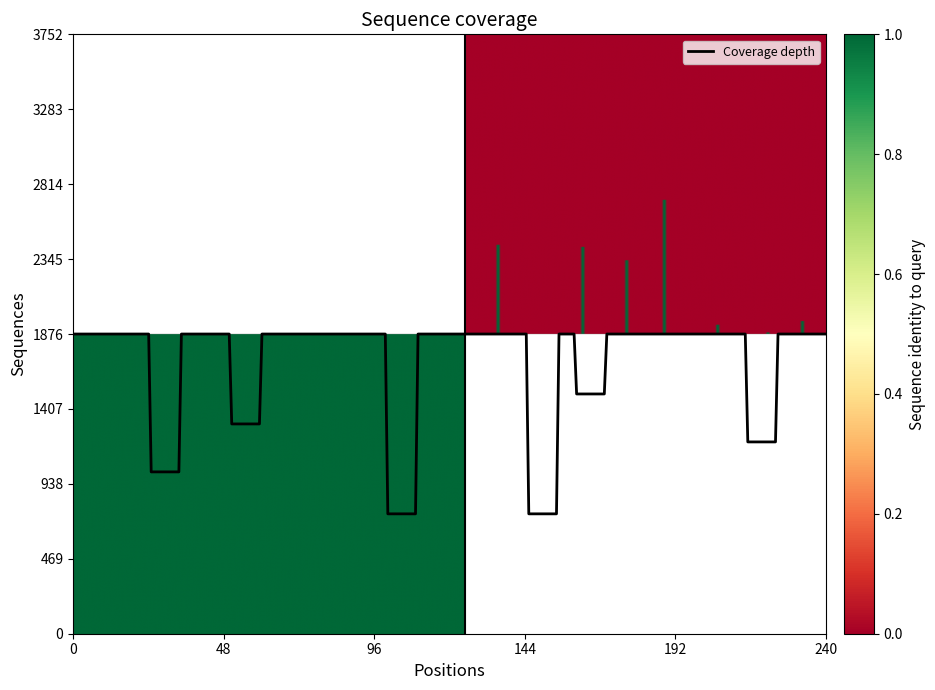

What is the greatest value displayed?

1876.0